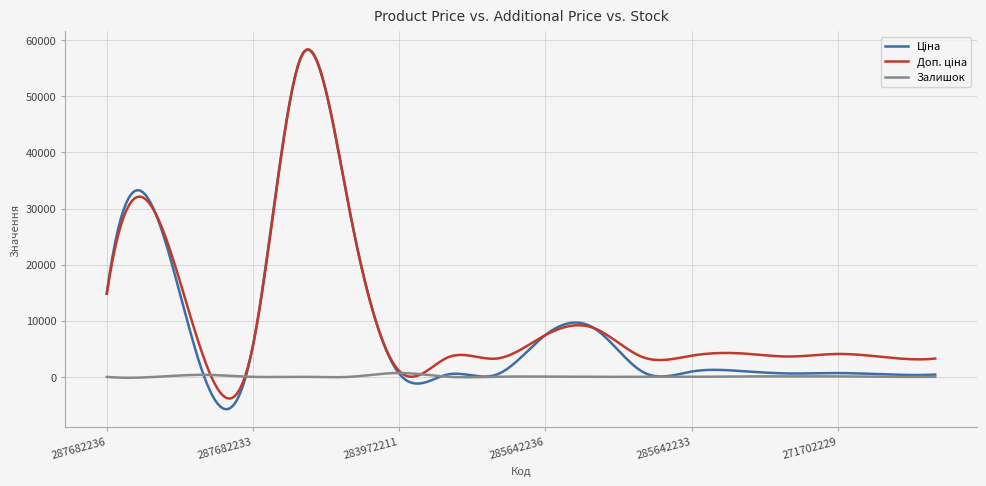

What is the greatest value displayed?

58348.0